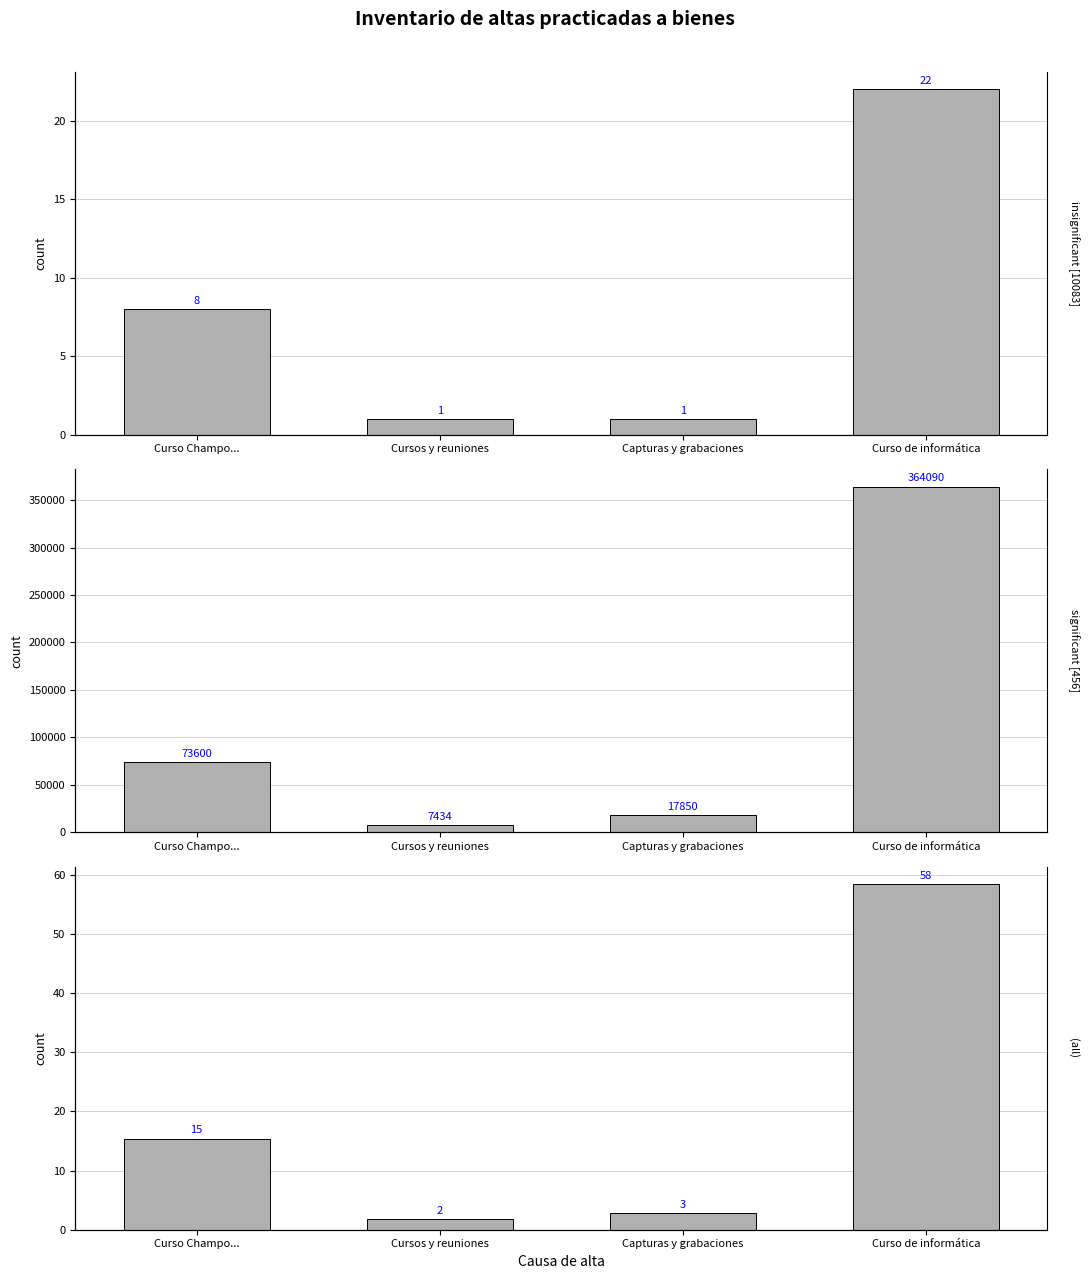

Which series has the largest total across all categories?

significant [456]